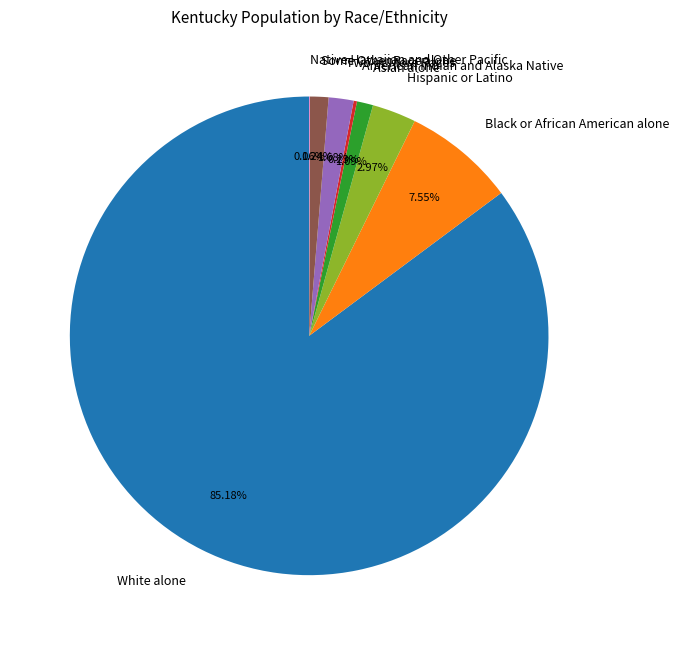

Approximately how many times larger is the value at Hispanic or Latino compared to Asian alone?

2.7